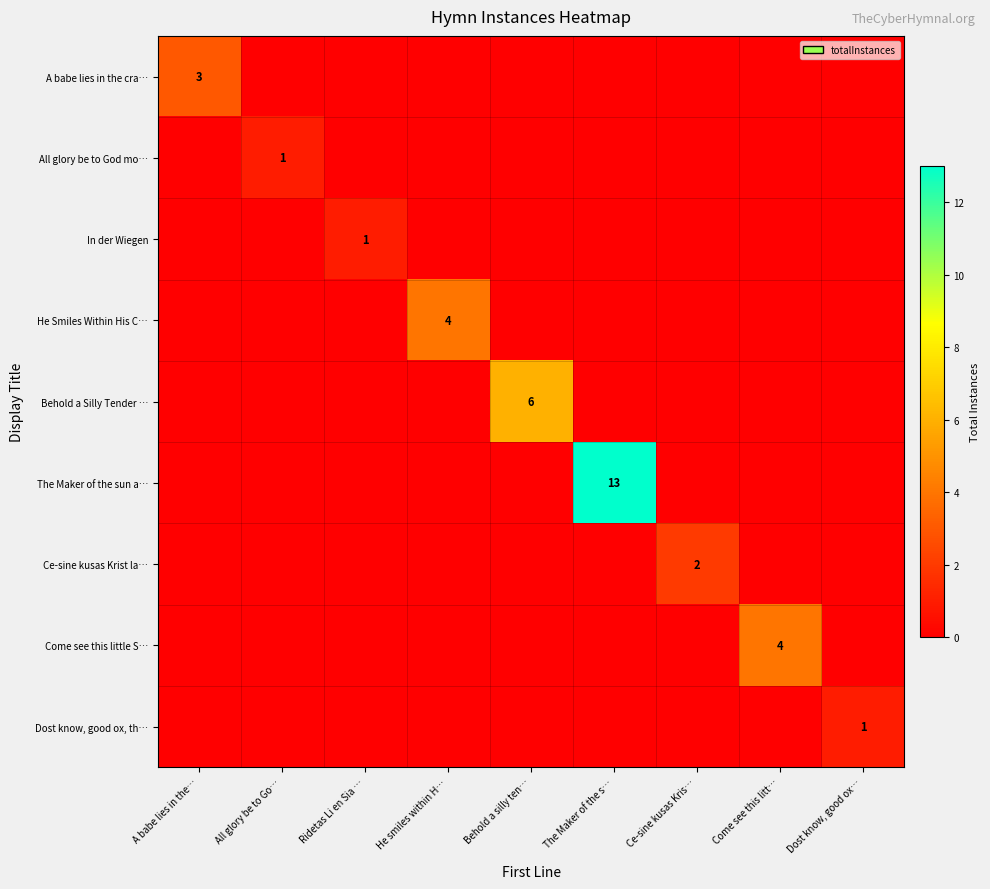

True or false: In der Wiegen has a value of 0 at All glory be to Go….

True